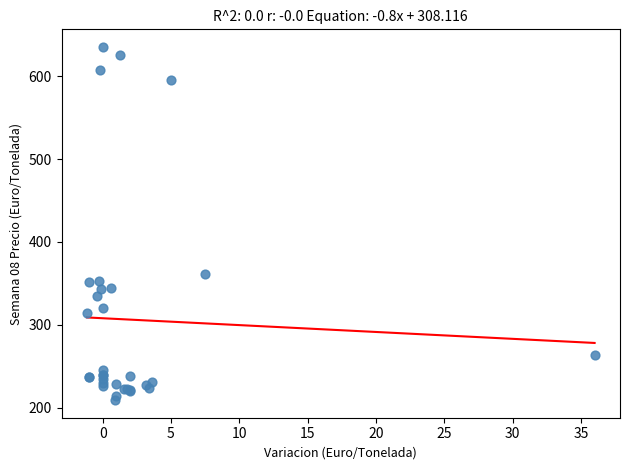

What Y value in the scatter plot is closest to 422?

361.0